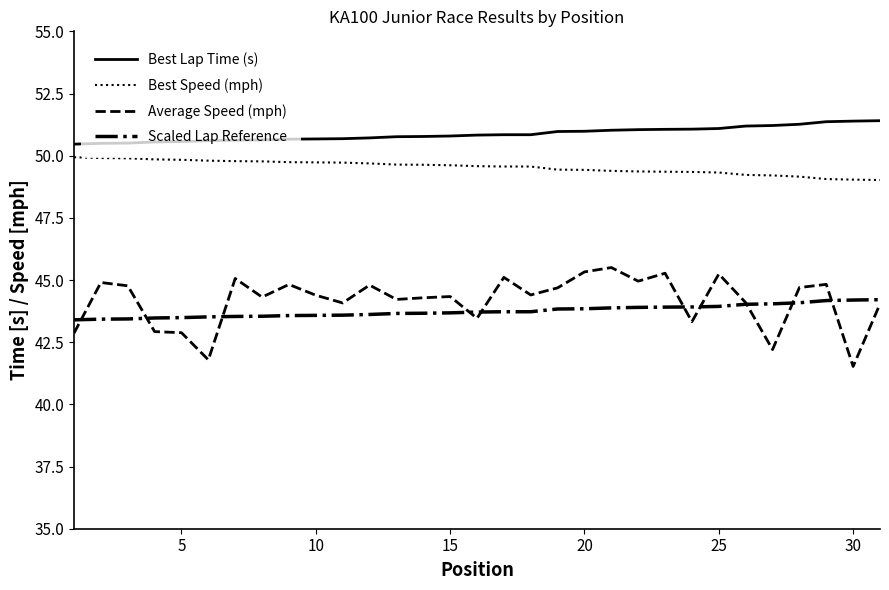

True or false: Scaled Lap Reference and Best Speed (mph) intersect in this chart.

False